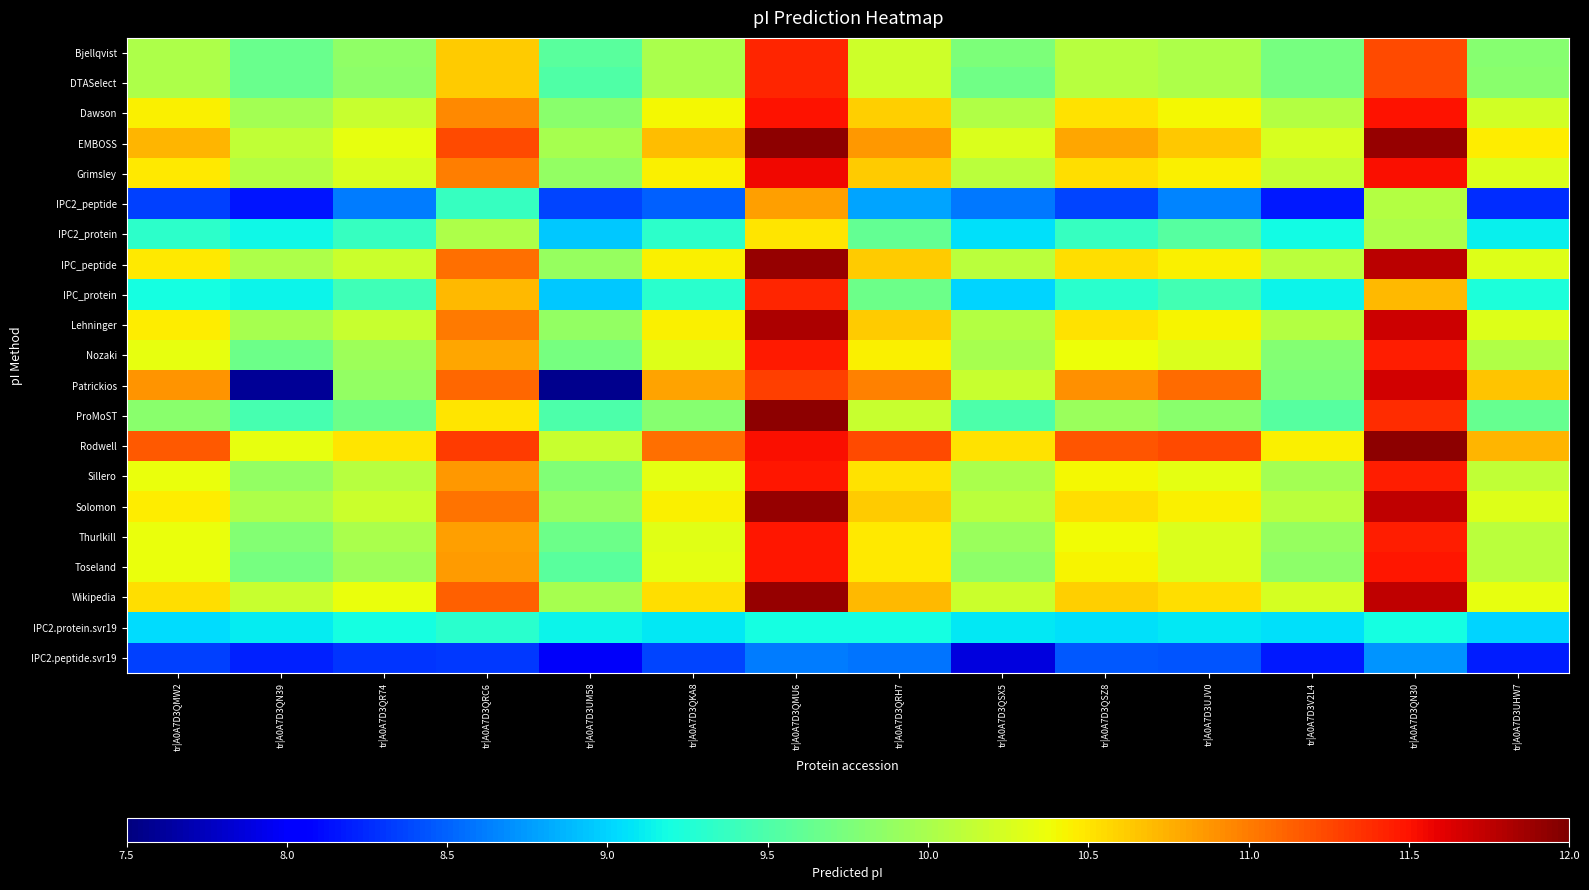

Rank the series at tr|A0A7D3UJV0 from highest to lowest value.

Rodwell, Patrickios, EMBOSS, Wikipedia, Grimsley, IPC_peptide, Solomon, Lehninger, Dawson, Sillero, Thurlkill, Toseland, Nozaki, Bjellqvist, DTASelect, ProMoST, IPC2_protein, IPC_protein, IPC2.protein.svr19, IPC2_peptide, IPC2.peptide.svr19